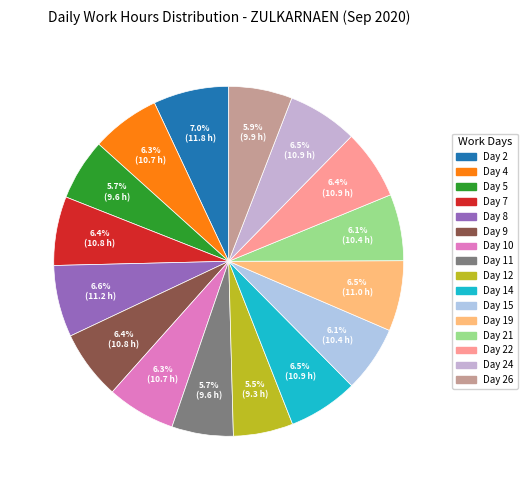

Between Day 21 and Day 4, which is larger?

Day 4